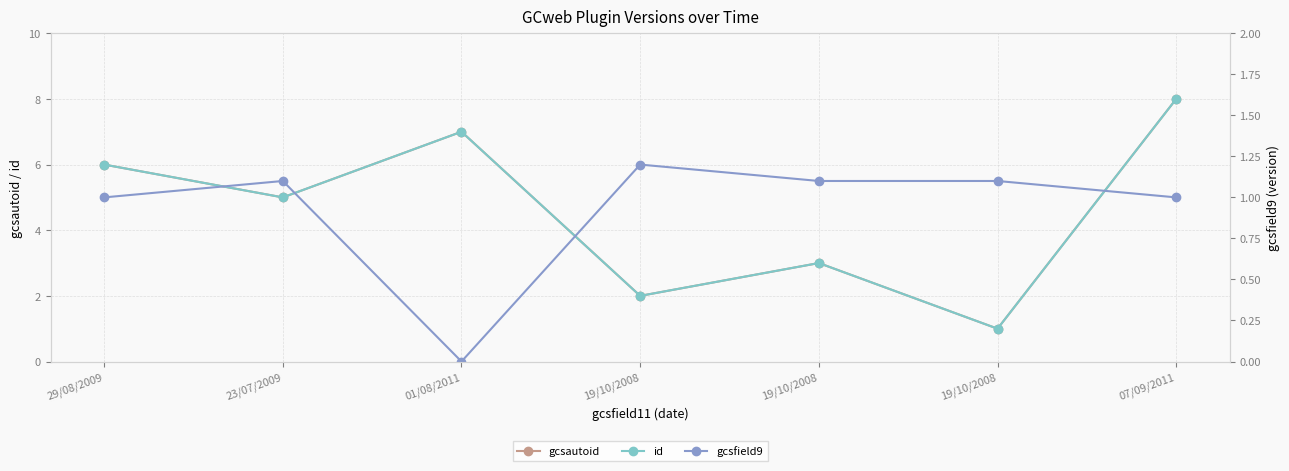

How many lines are shown in the chart?

3